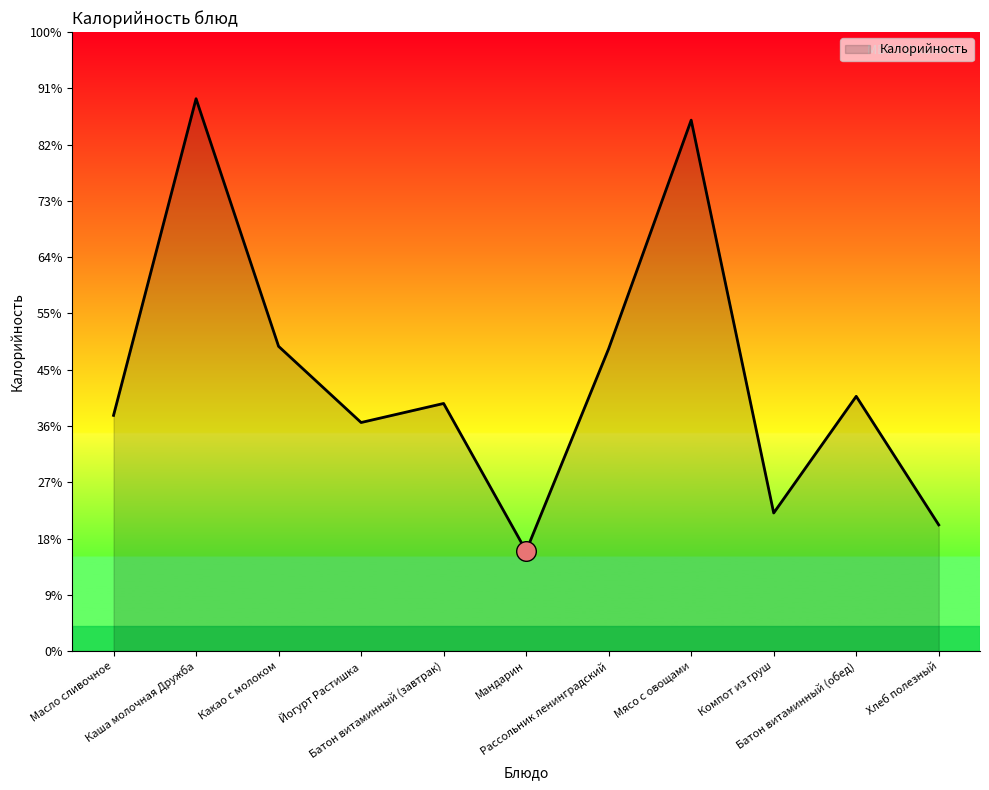

Which has a higher value, Йогурт Растишка or Компот из груш?

Йогурт Растишка